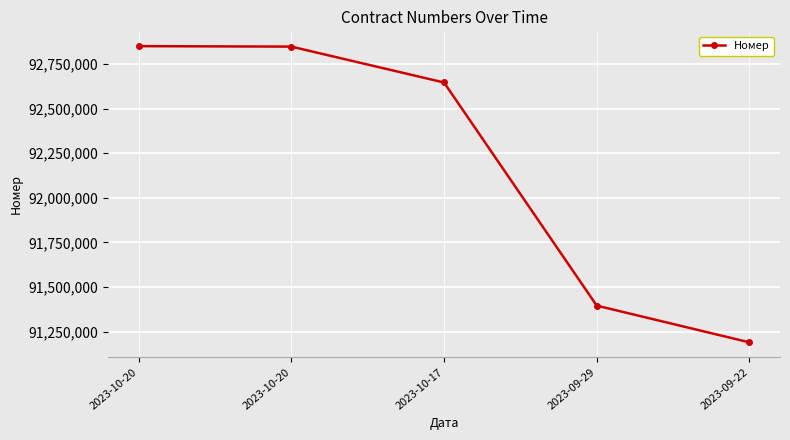

What is the maximum value shown in the chart?

92850847